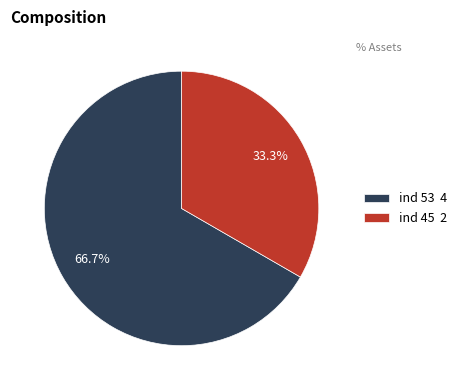

Approximately how many times larger is the value at ind 53 4 compared to ind 45 2?

2.0